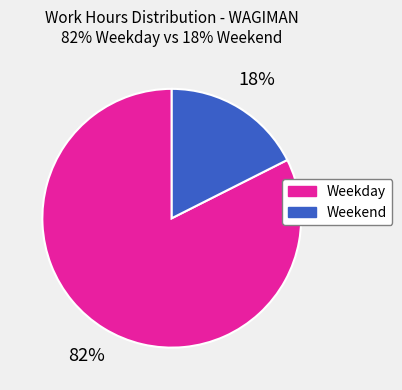

True or false: Weekend accounts for 3% of the total.

False